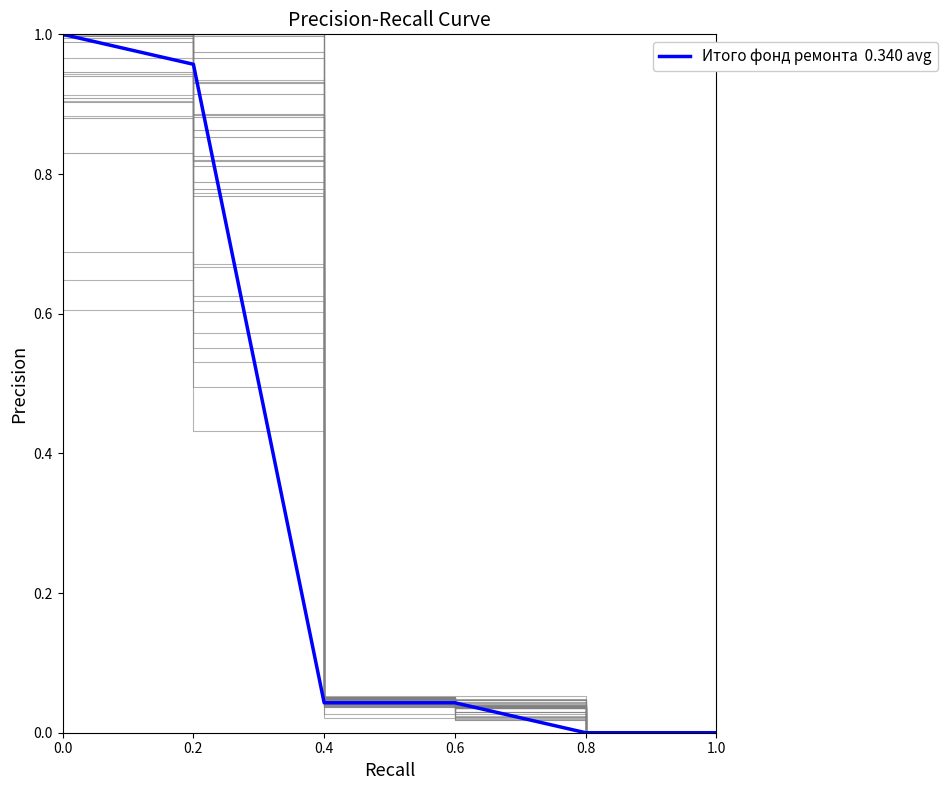

At which label is the value closest to 0?

0.8